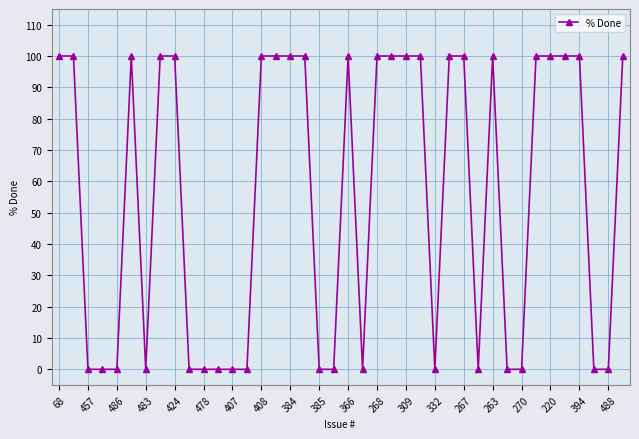

What is the sum of all values?

2200